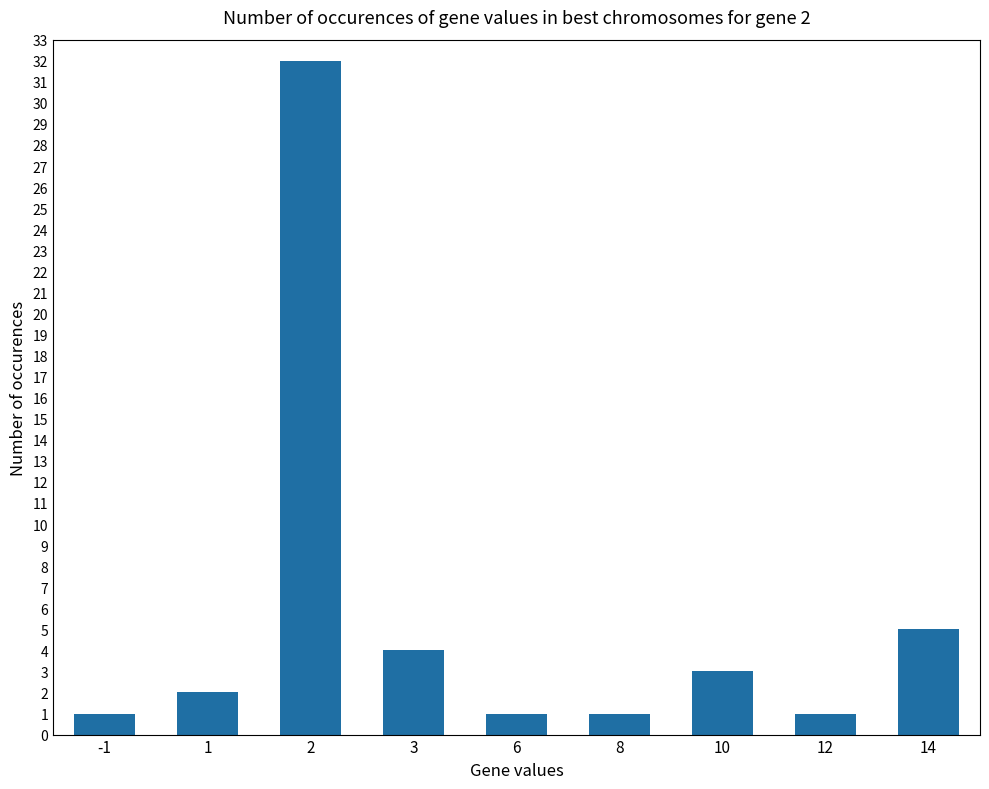

What is the sum of the values at 3 and -1?

5